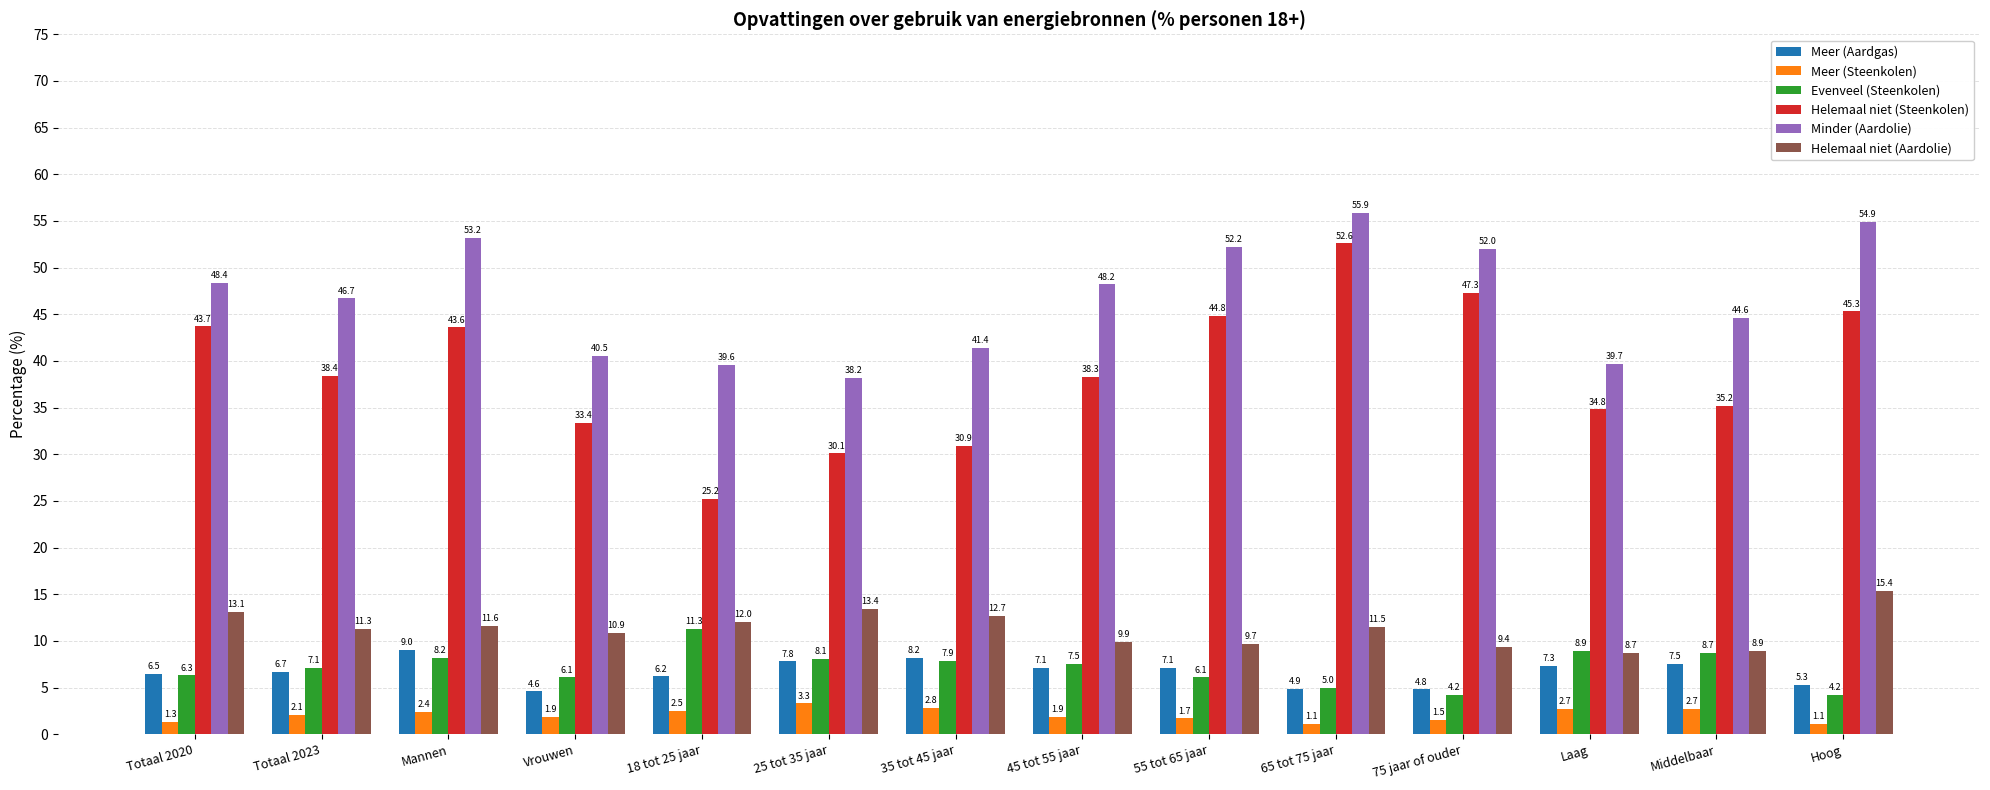

What is the sum of the Helemaal niet (Steenkolen) values at 75 jaar of ouder and 25 tot 35 jaar?

77.4